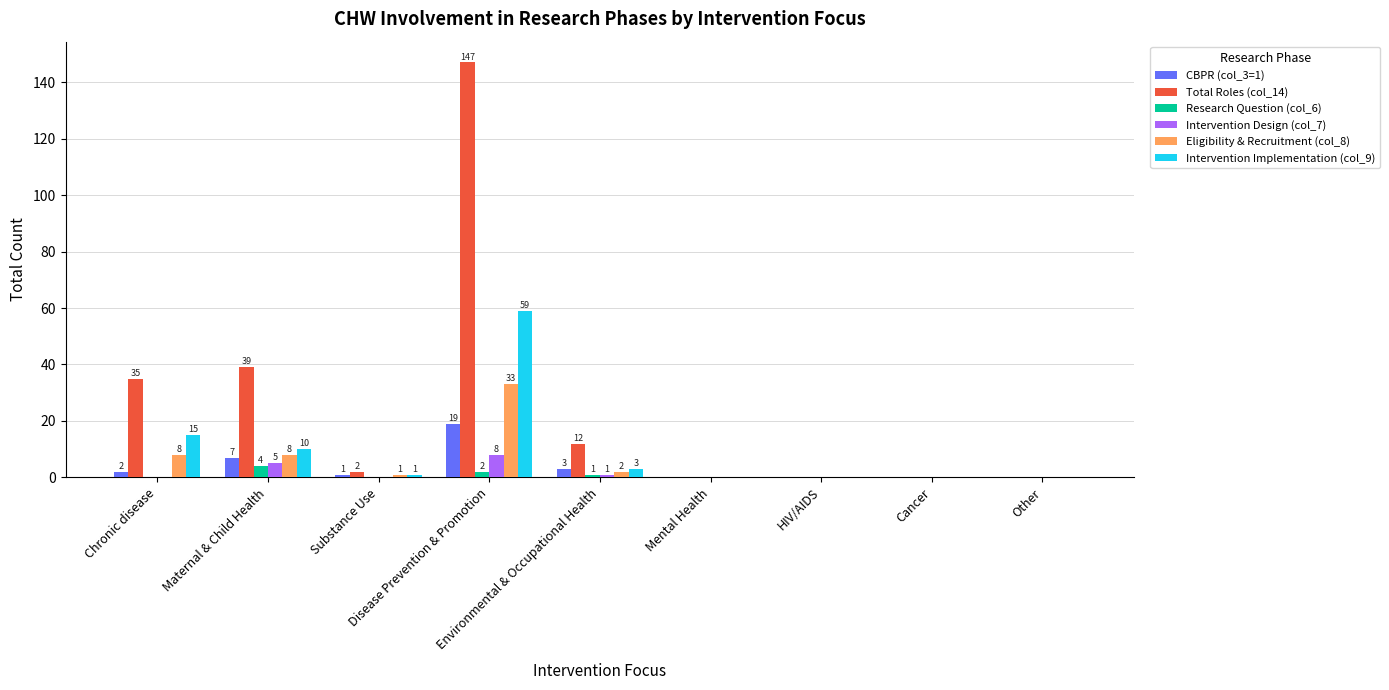

The value of Eligibility & Recruitment (col_8) at Other is 14. True or false?

False